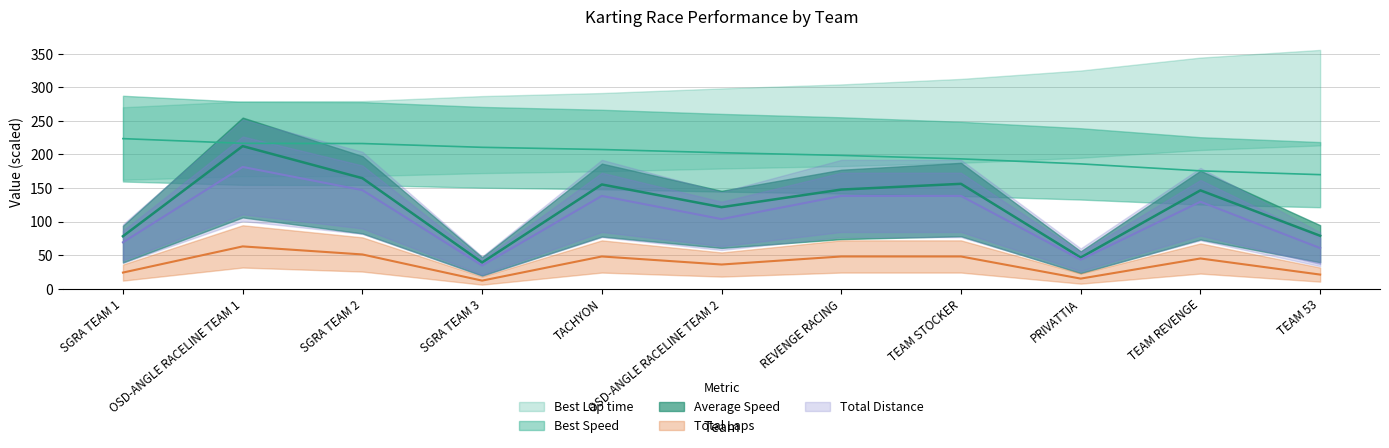

Where does the Average Speed series first go above 146?

OSD-ANGLE RACELINE TEAM 1